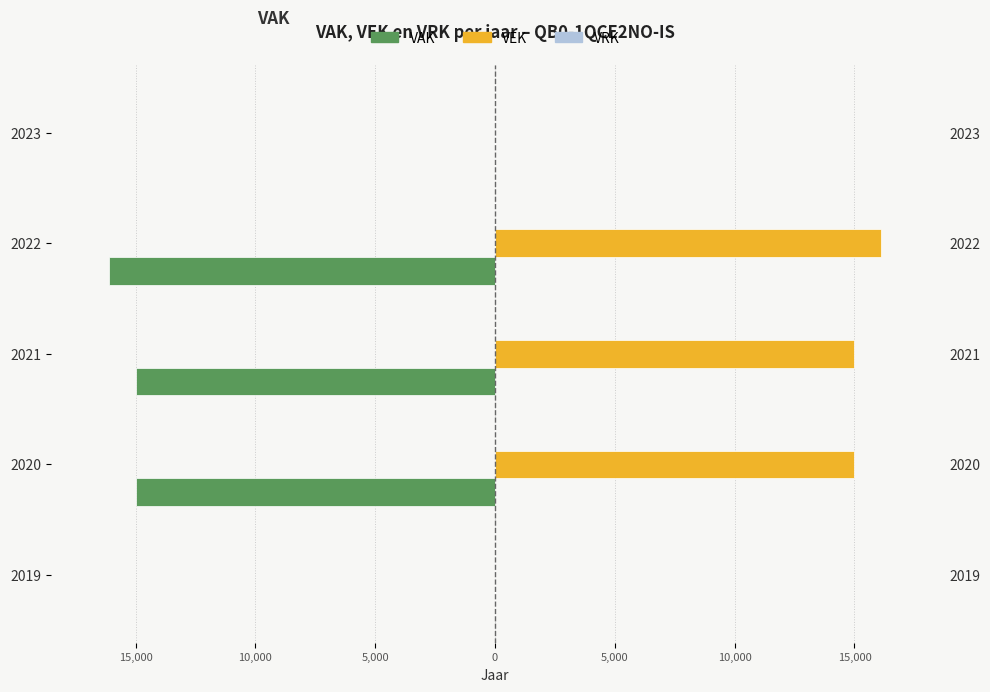

Between 2020 and 2019, which is larger?

2019